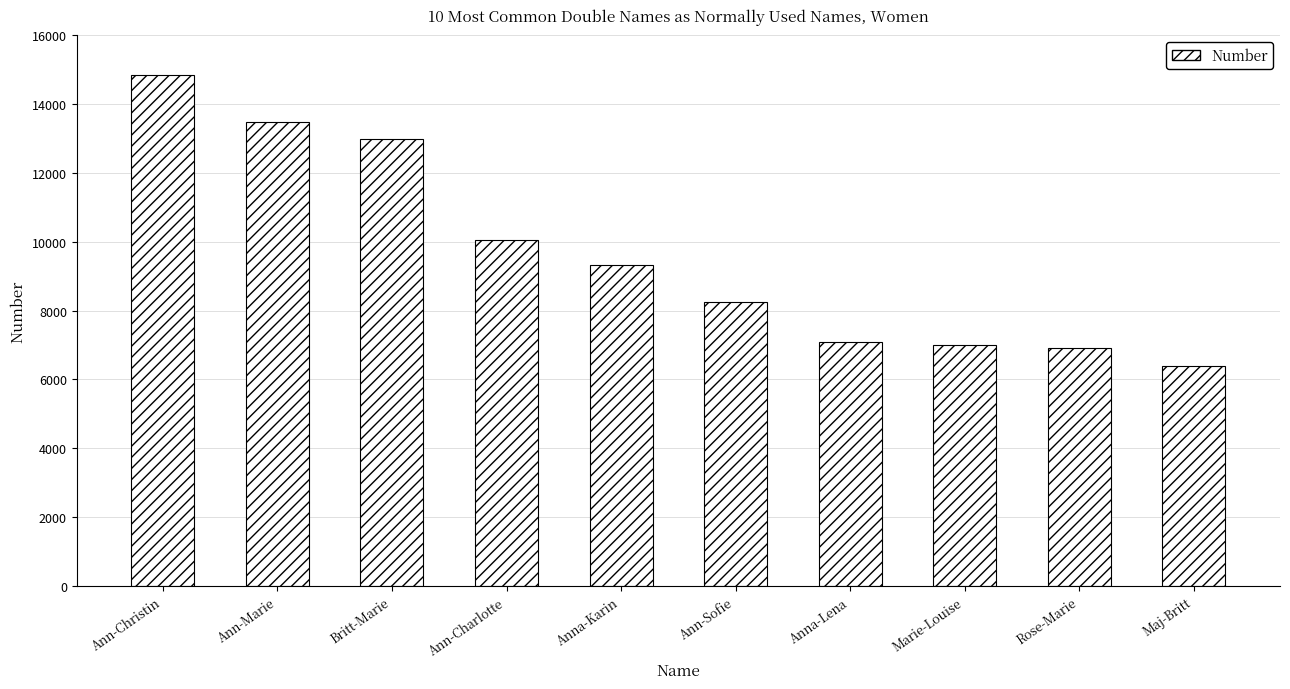

The value at Anna-Karin is 5815. True or false?

False